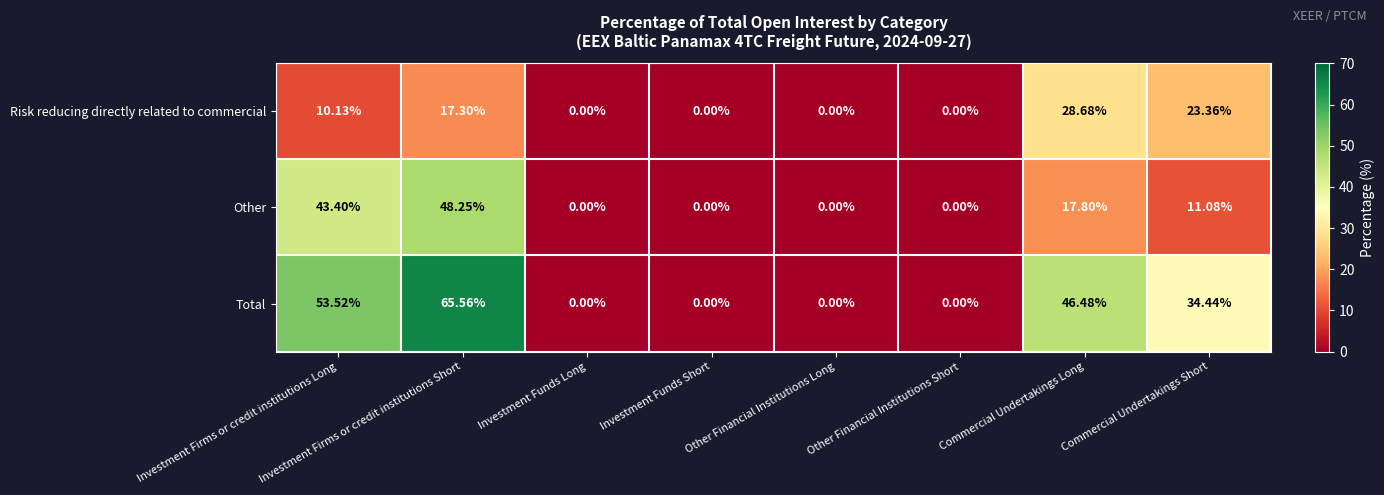

Which series changed the most between Investment Firms or credit institutions Long and Investment Funds Short?

Total